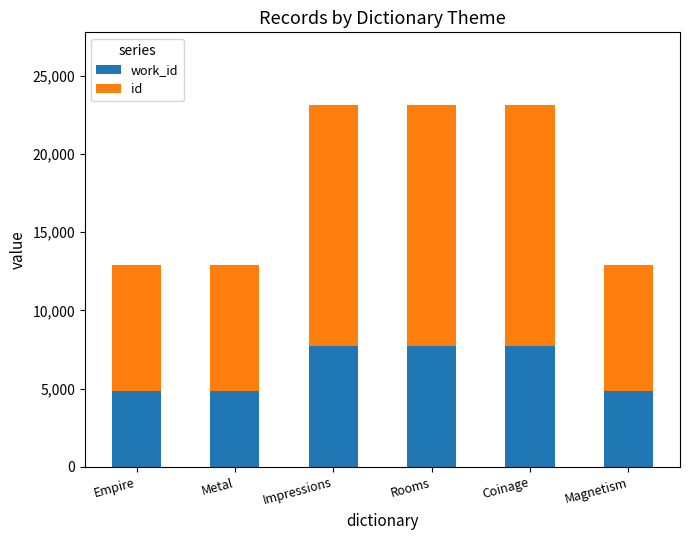

What are all the series names shown in the legend?

work_id, id